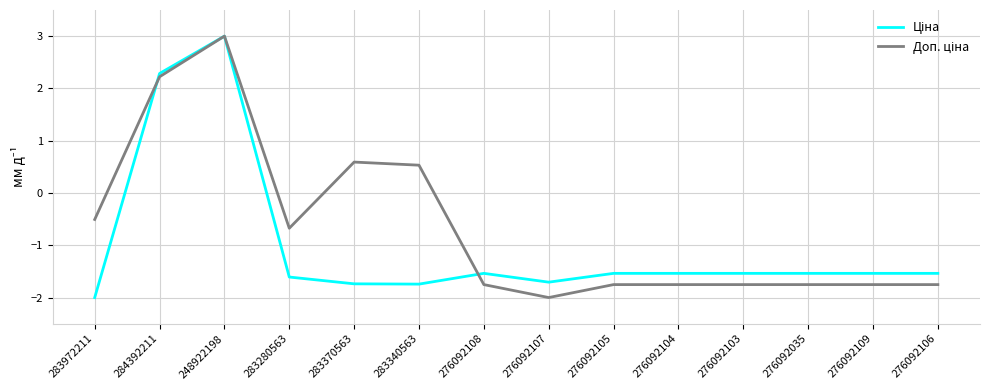

What is the total value across all series at 283340563?

-1.2